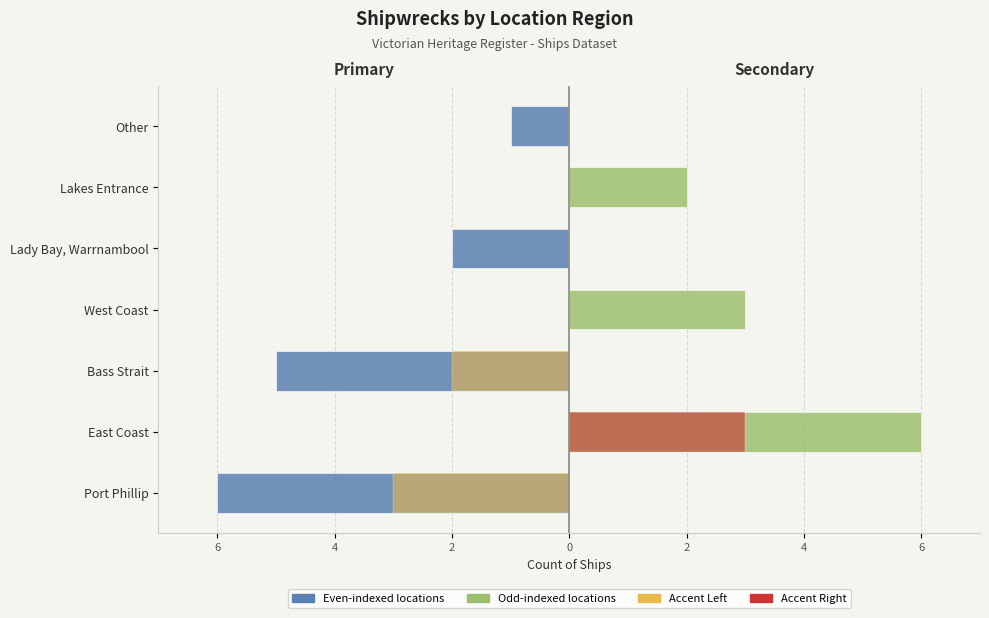

Which series has the widest spread of values?

Even-indexed locations